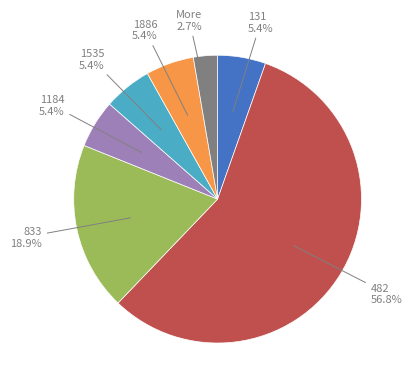

Is there any slice that represents more than half of the pie?

Yes